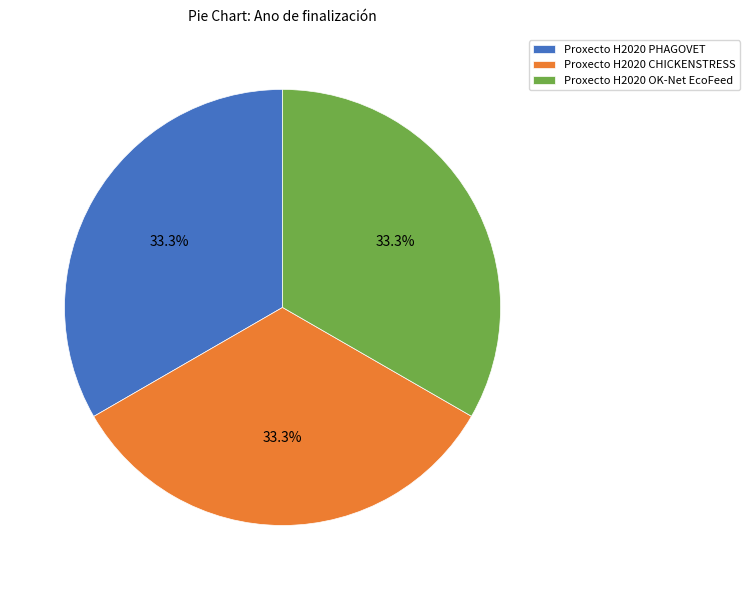

Count the number of slices in the pie.

3